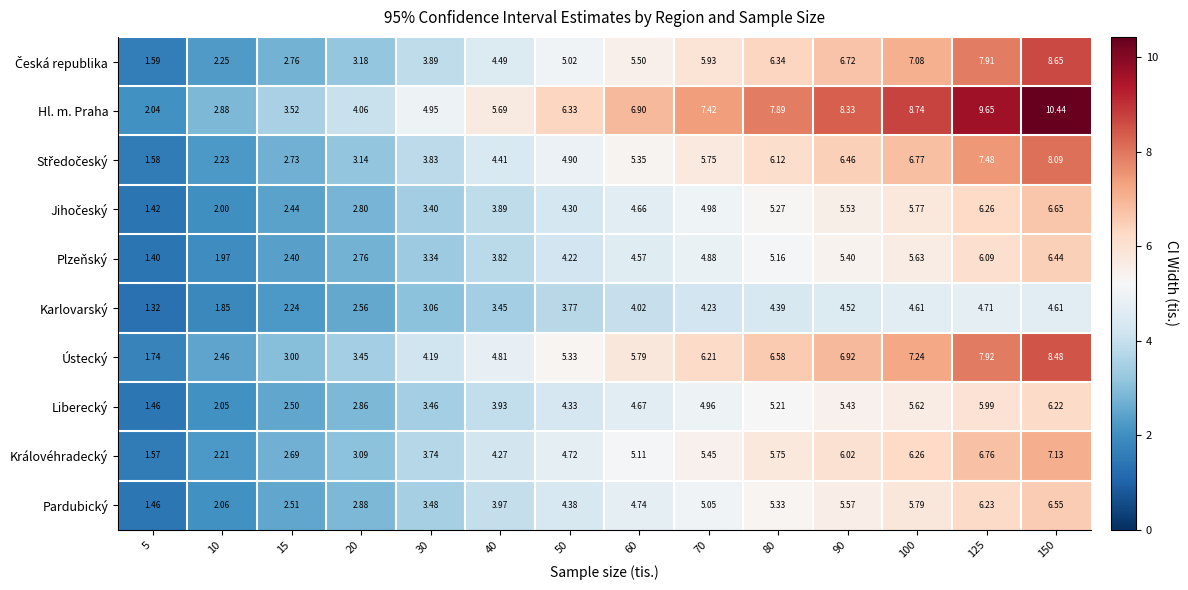

Which series has the largest total across all categories?

Hl. m. Praha